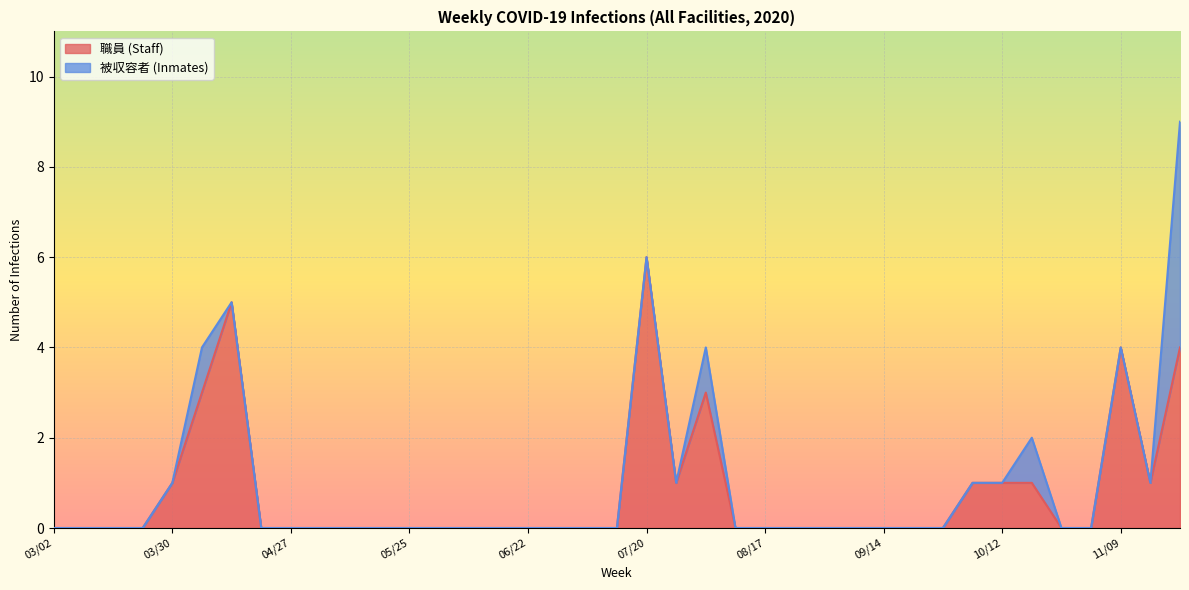

Reading right to left, transcribe all the data shown in this chart.

11/23=4	11/16=1	11/09=4	11/02=0	10/26=0	10/19=1	10/12=1	10/05=1	09/28=0	09/21=0	09/14=0	09/07=0	08/31=0	08/24=0	08/17=0	08/10=0	08/03=3	07/27=1	07/20=6	07/13=0	07/06=0	06/29=0	06/22=0	06/15=0	06/08=0	06/01=0	05/25=0	05/18=0	05/11=0	05/04=0	04/27=0	04/20=0	04/13=5	04/06=3	03/30=1	03/23=0	03/16=0	03/09=0	03/02=0